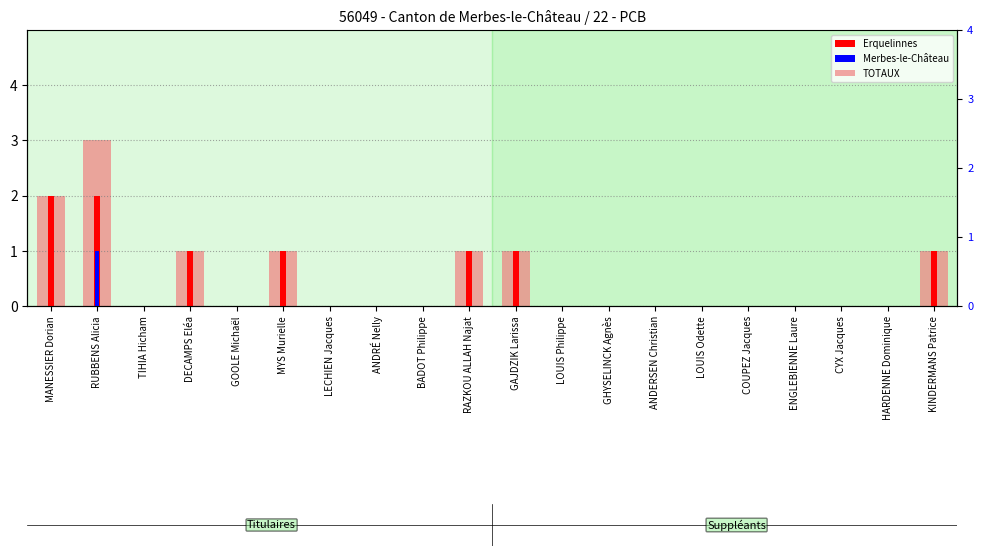

How many series are shown in this chart?

3